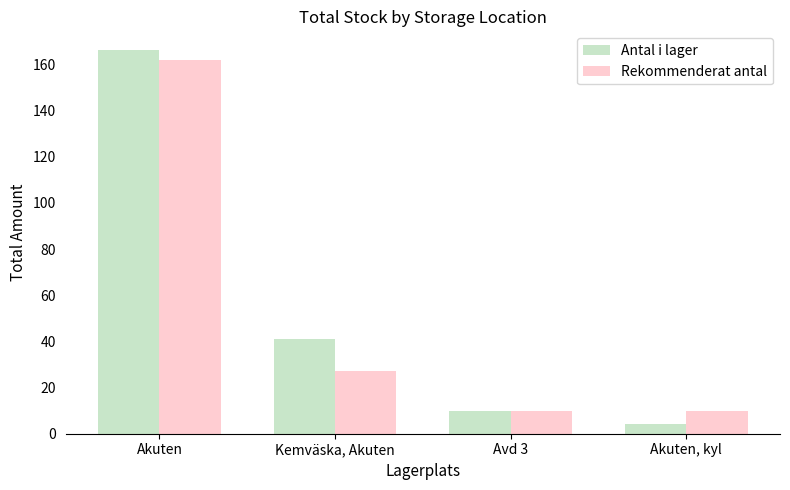

Which category has the highest value in the Rekommenderat antal series?

Akuten